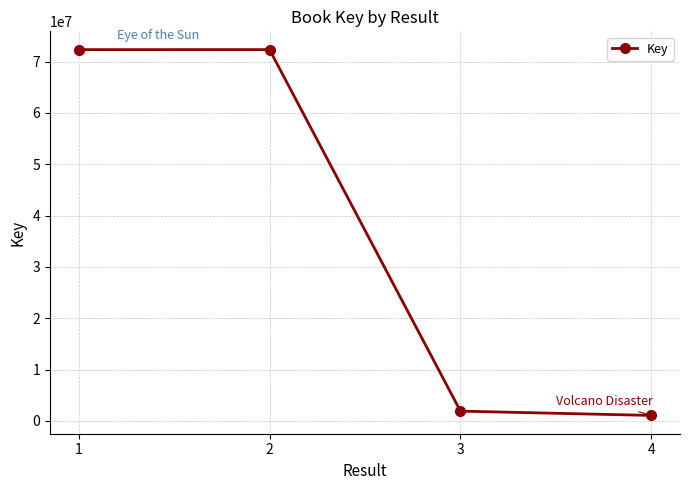

What is the difference between the maximum and second lowest values?

70395801